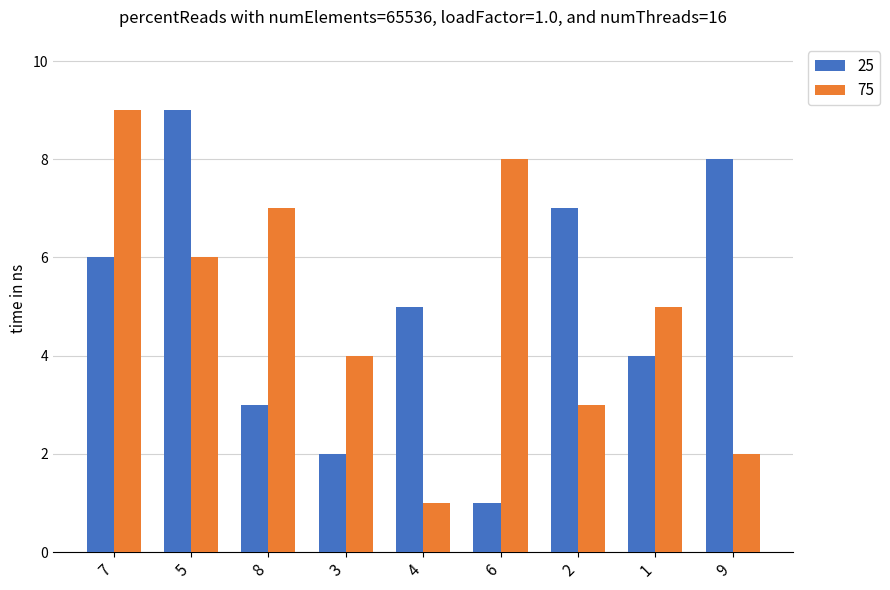

What is the sum of all 25 values?

45